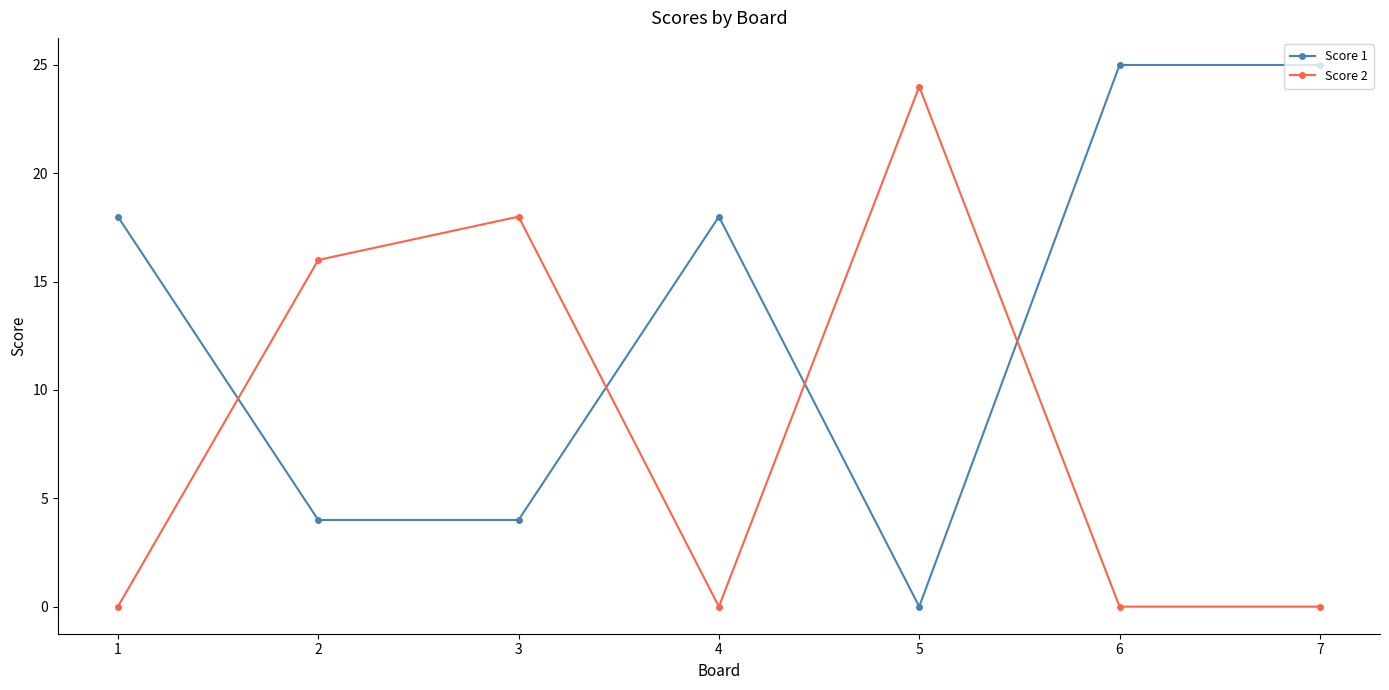

Does the chart display data point markers on the line(s)?

Yes